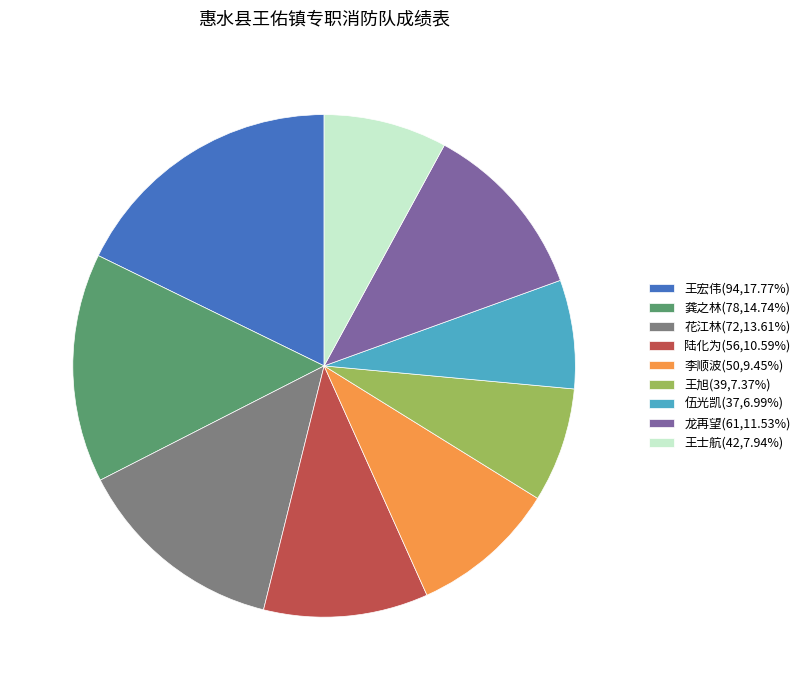

Do 王旭 and 王宏伟 together represent more than half of the pie?

No